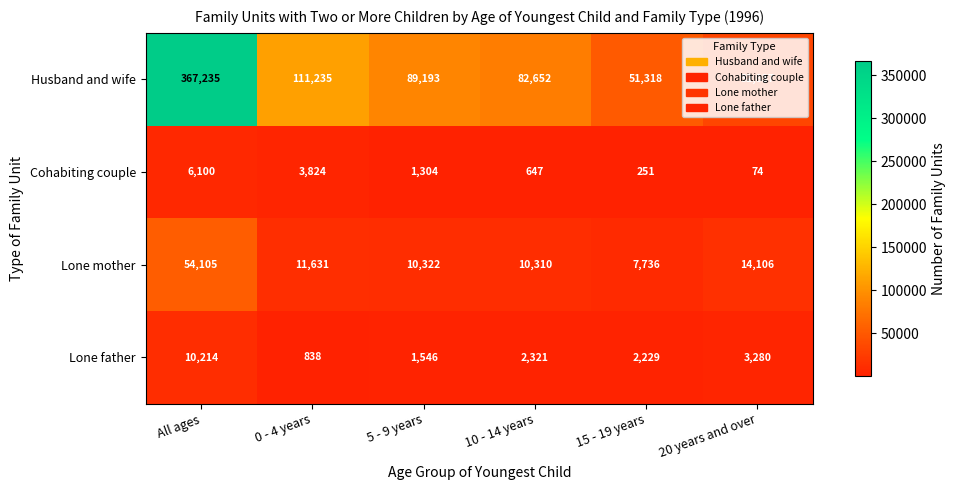

What is the average value of the Cohabiting couple series?

2033